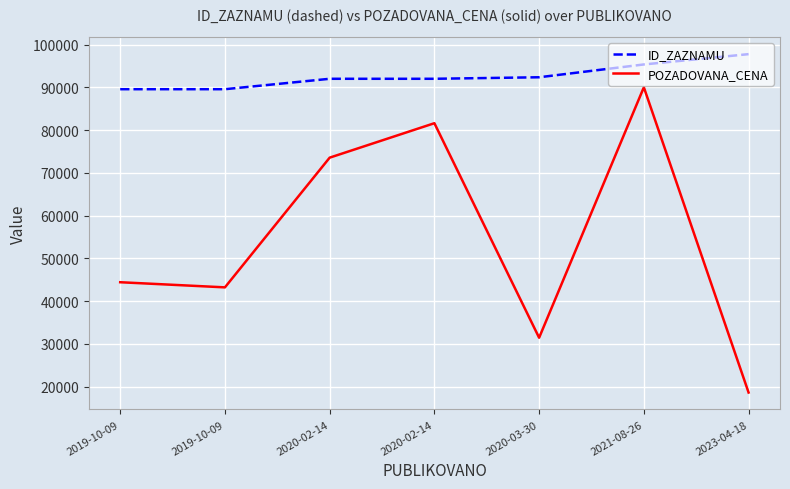

Does the chart have visible grid lines?

Yes